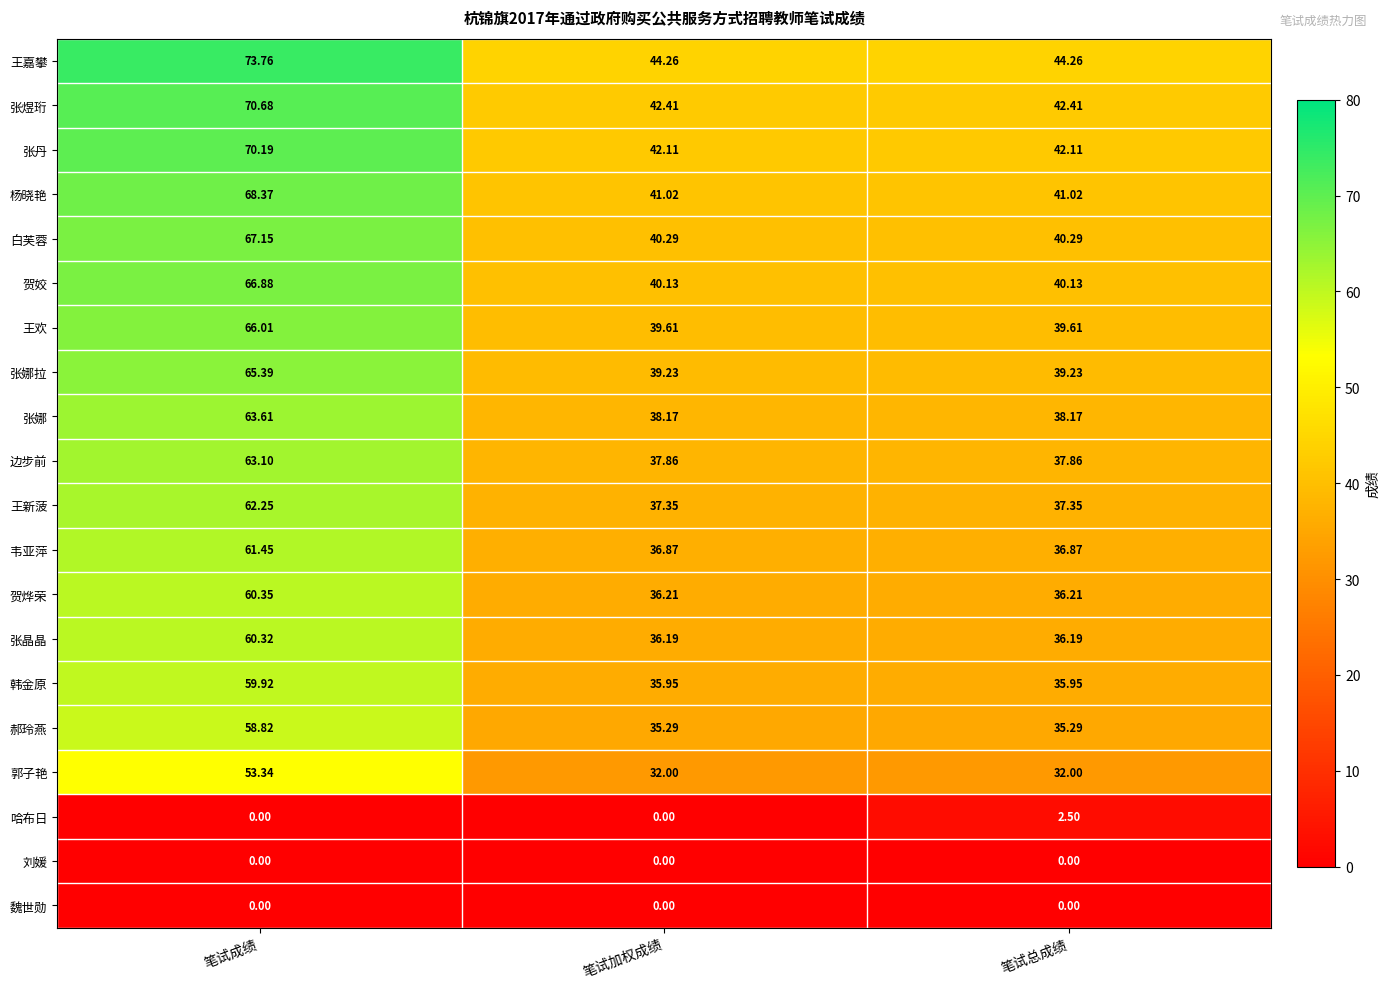

Between 笔试成绩 and 笔试总成绩, which series saw the biggest shift?

王嘉攀